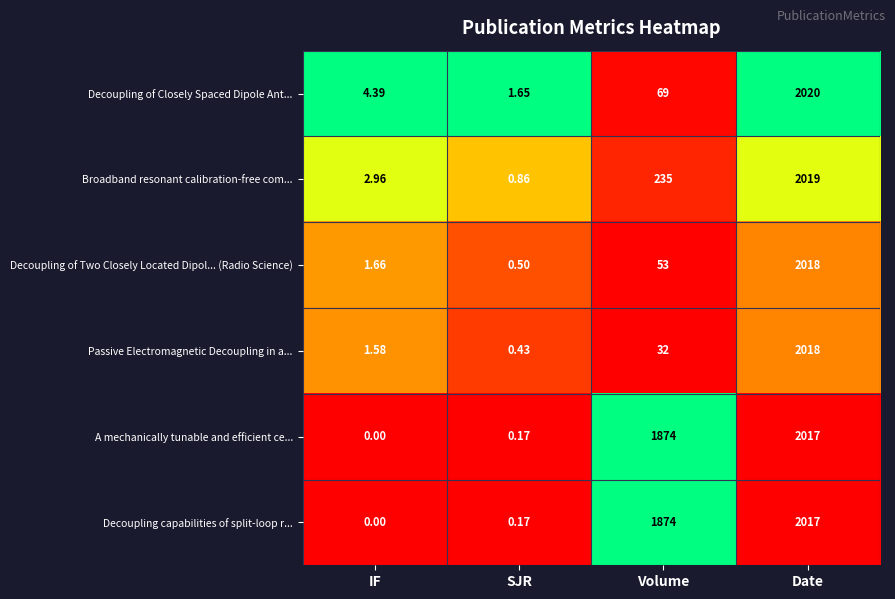

Where is A mechanically tunable and efficient ce... nearest to the value 1008?

Volume